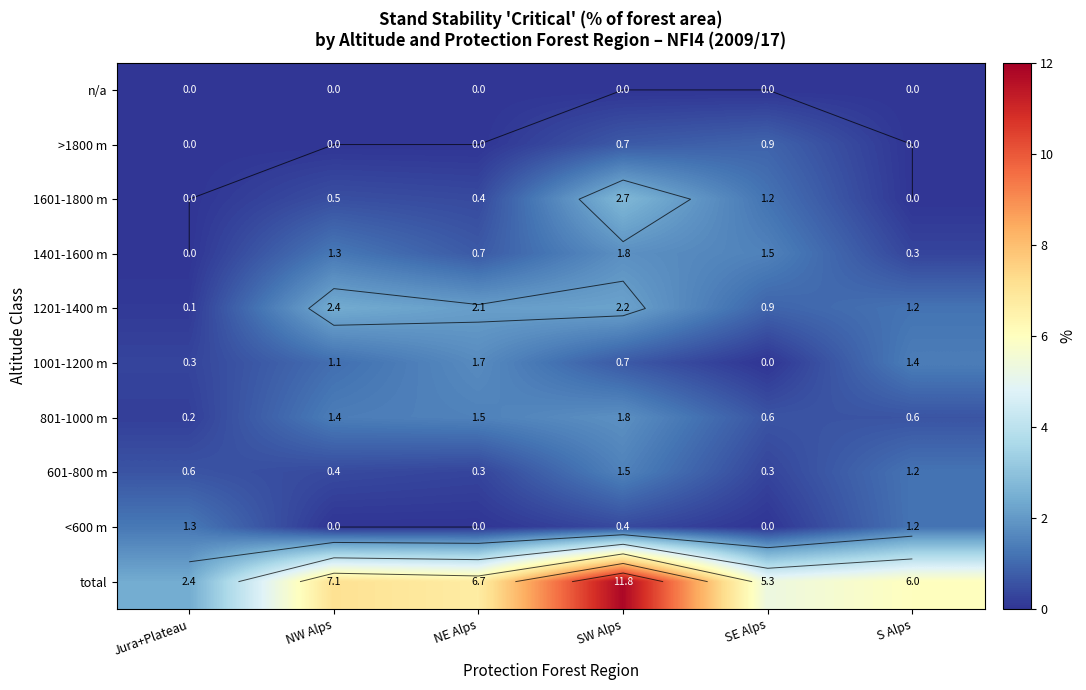

True or false: 1201-1400 m has a value of 0.5 at S Alps.

False